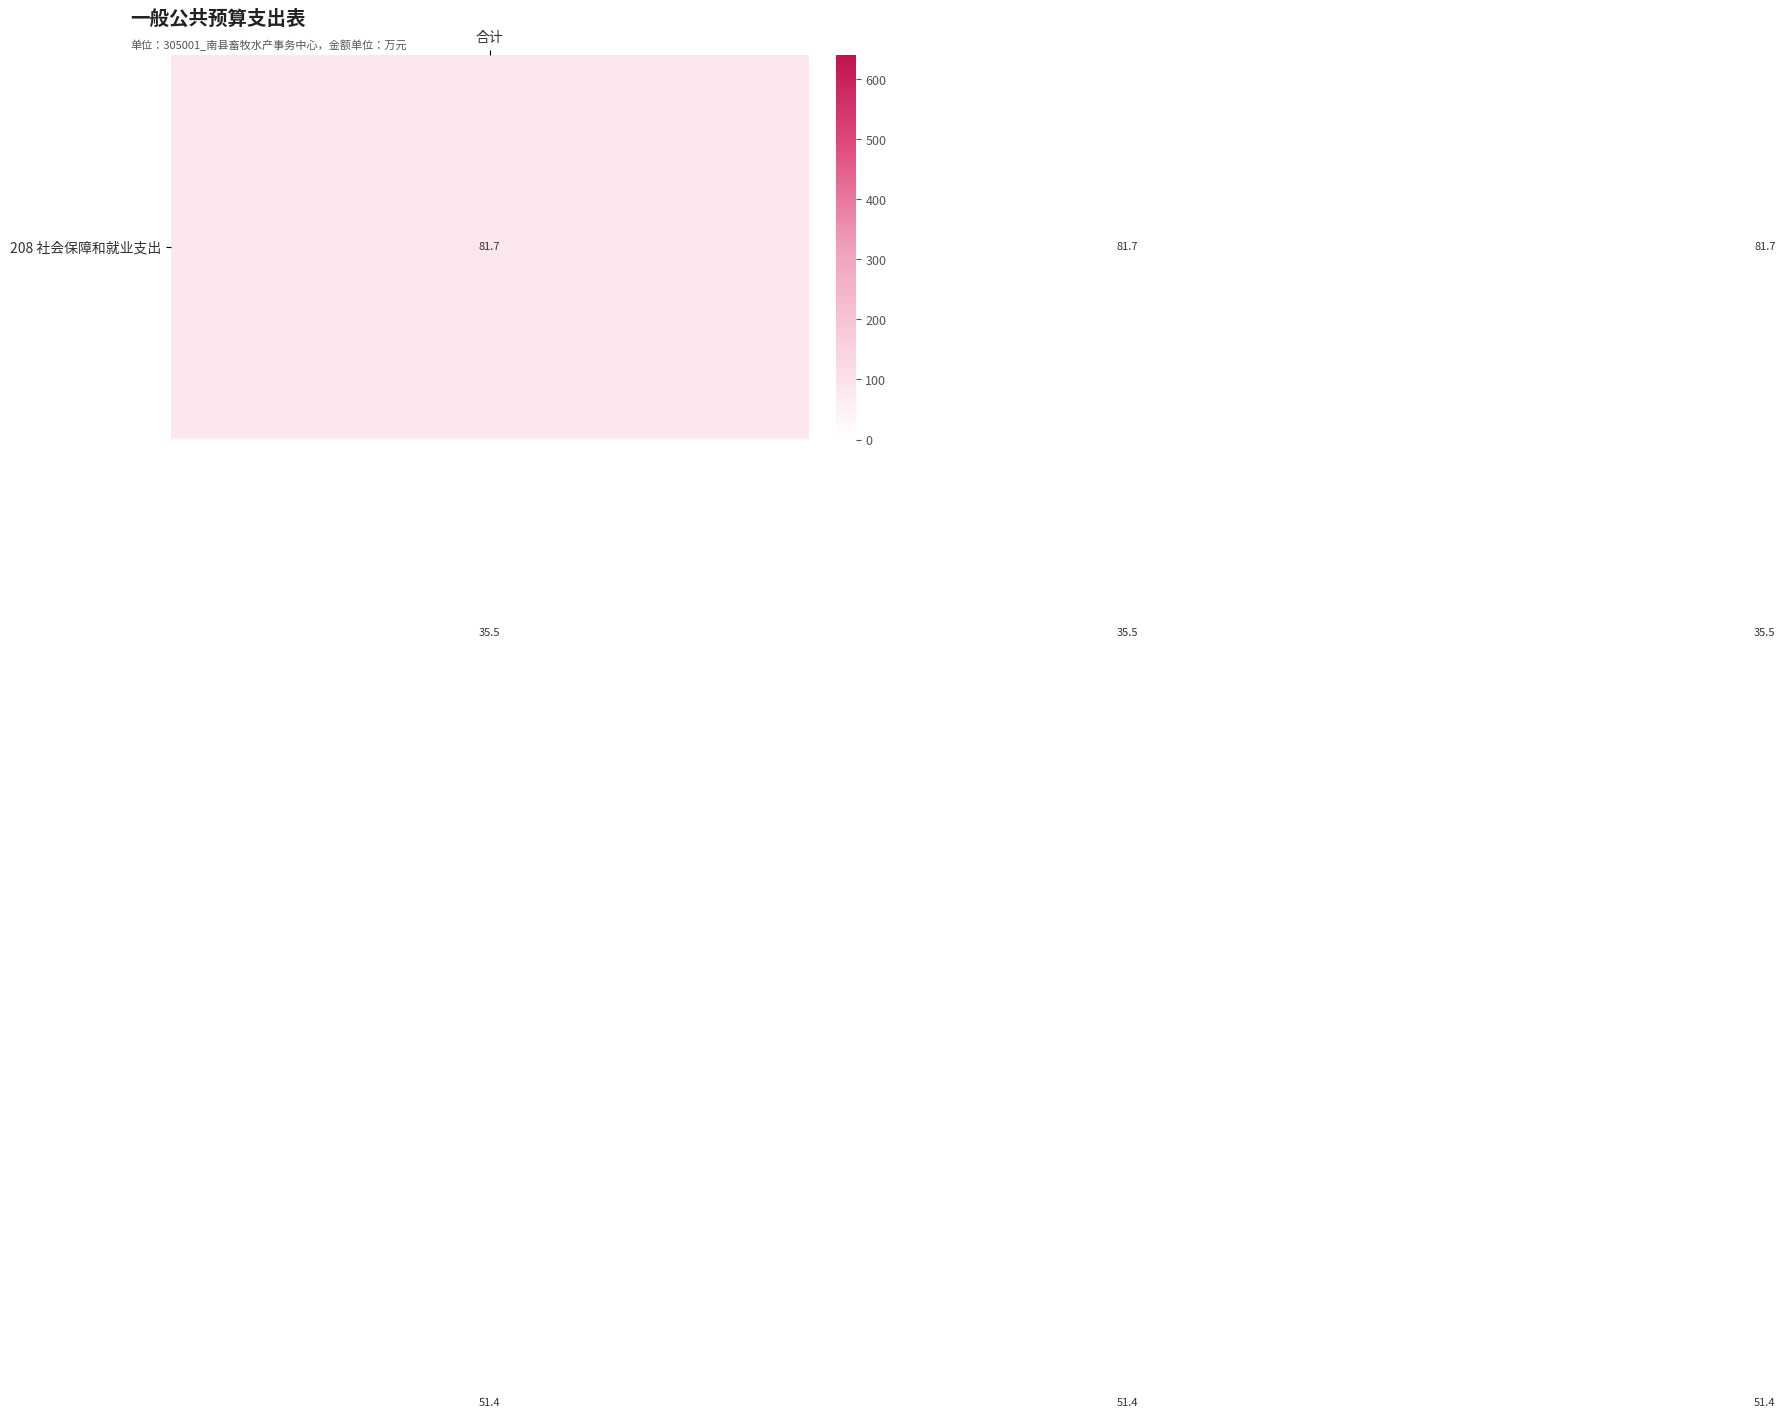

What is the greatest value displayed?

641.6